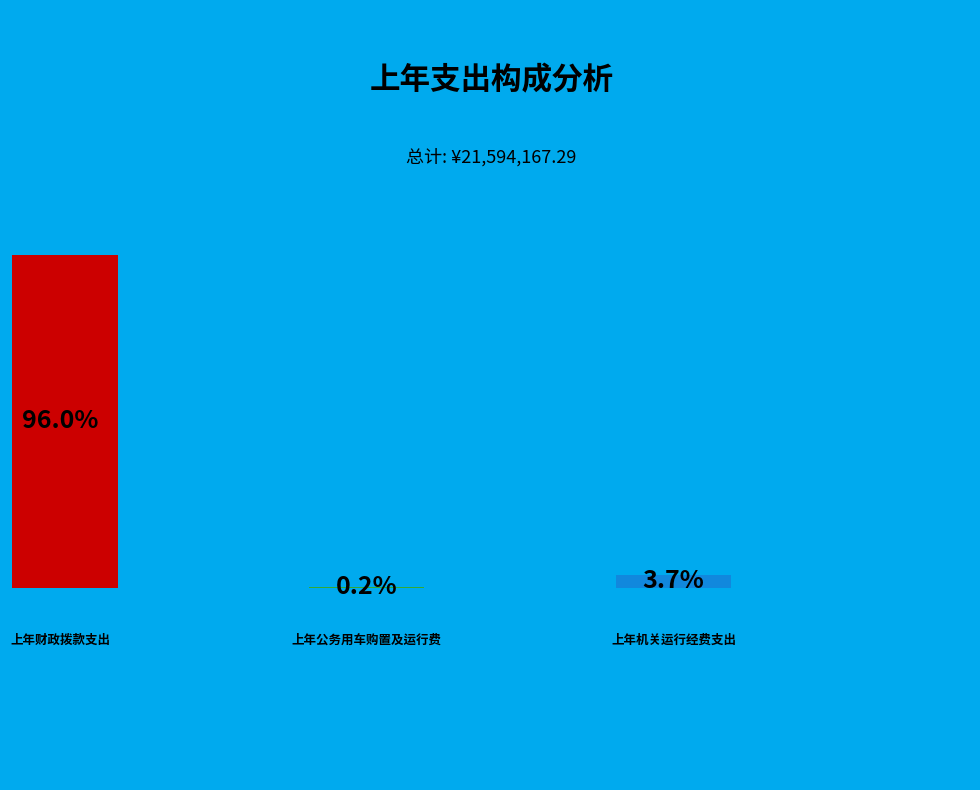

Is there any slice that represents more than half of the pie?

Yes